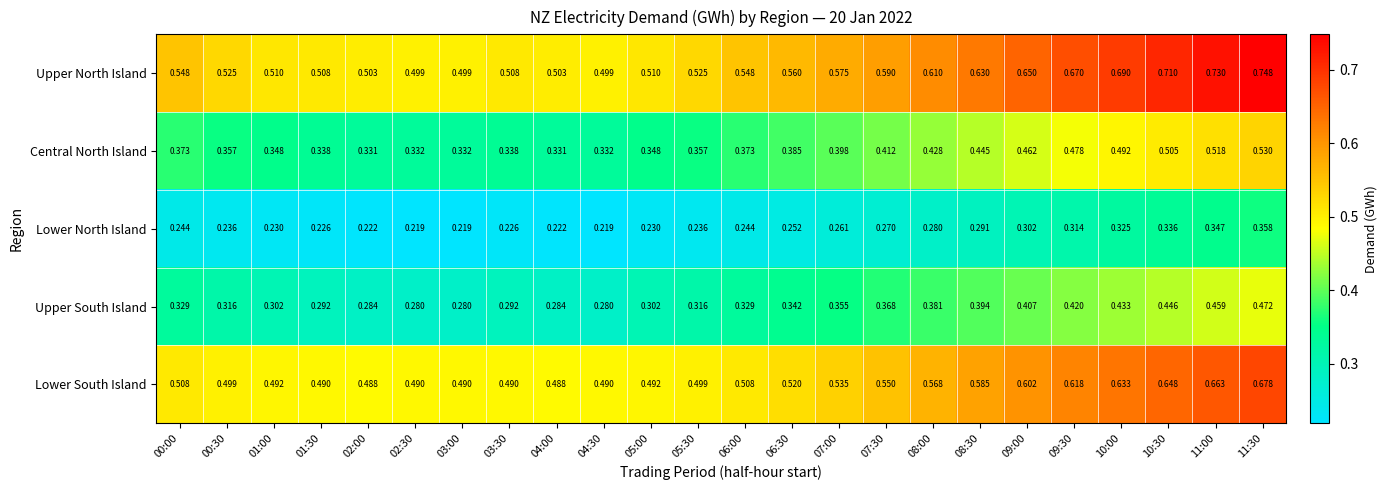

Which series has the widest spread of values?

Upper North Island